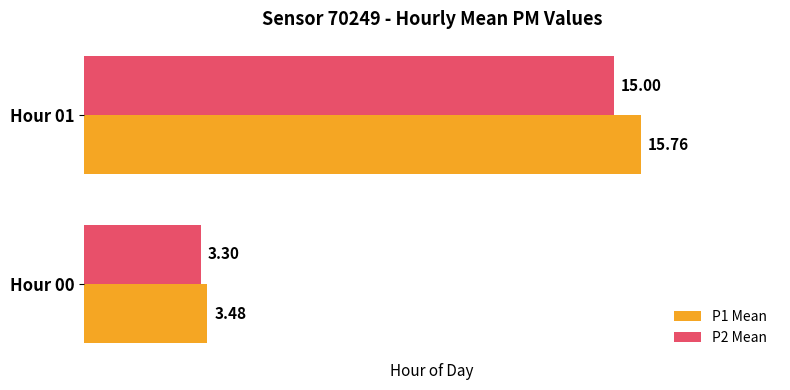

Count the number of categories in the chart.

2